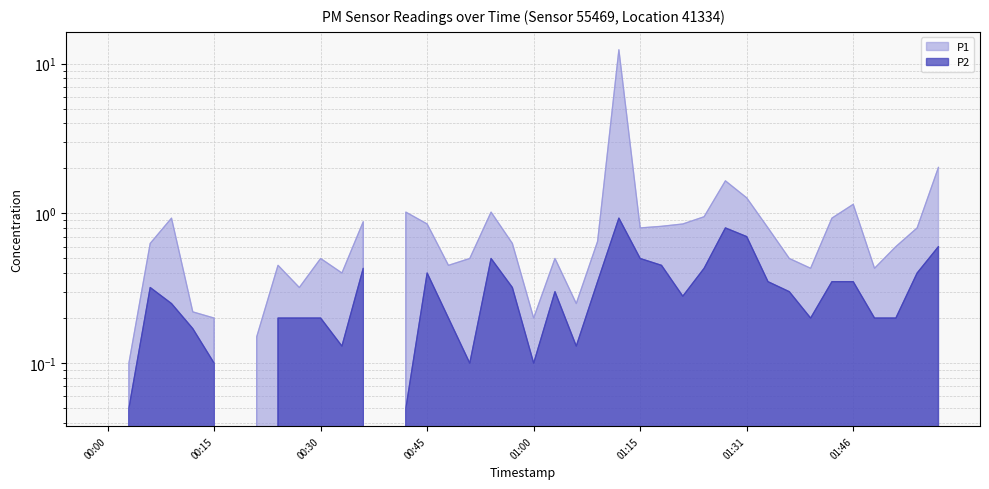

List the labels in order of P1 value, largest first.

01:12, 01:58, 01:28, 01:31, 01:46, 00:42, 00:54, 01:25, 00:09, 01:43, 00:36, 00:45, 01:22, 01:19, 01:15, 01:34, 01:55, 01:09, 00:06, 00:57, 01:52, 00:30, 00:51, 01:03, 01:37, 00:24, 00:48, 01:40, 01:49, 00:33, 00:27, 01:06, 00:12, 00:15, 01:00, 00:21, 00:03, 00:00, 00:18, 00:39